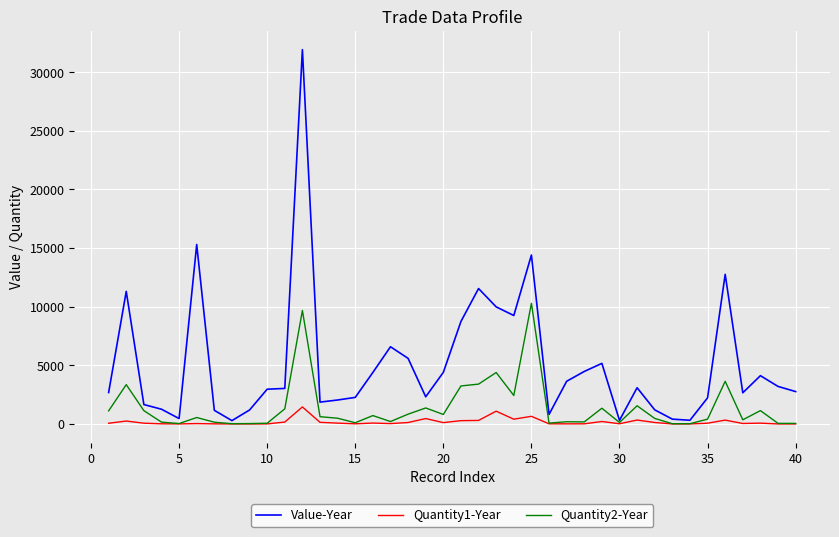

Which series has the largest total across all categories?

Value-Year